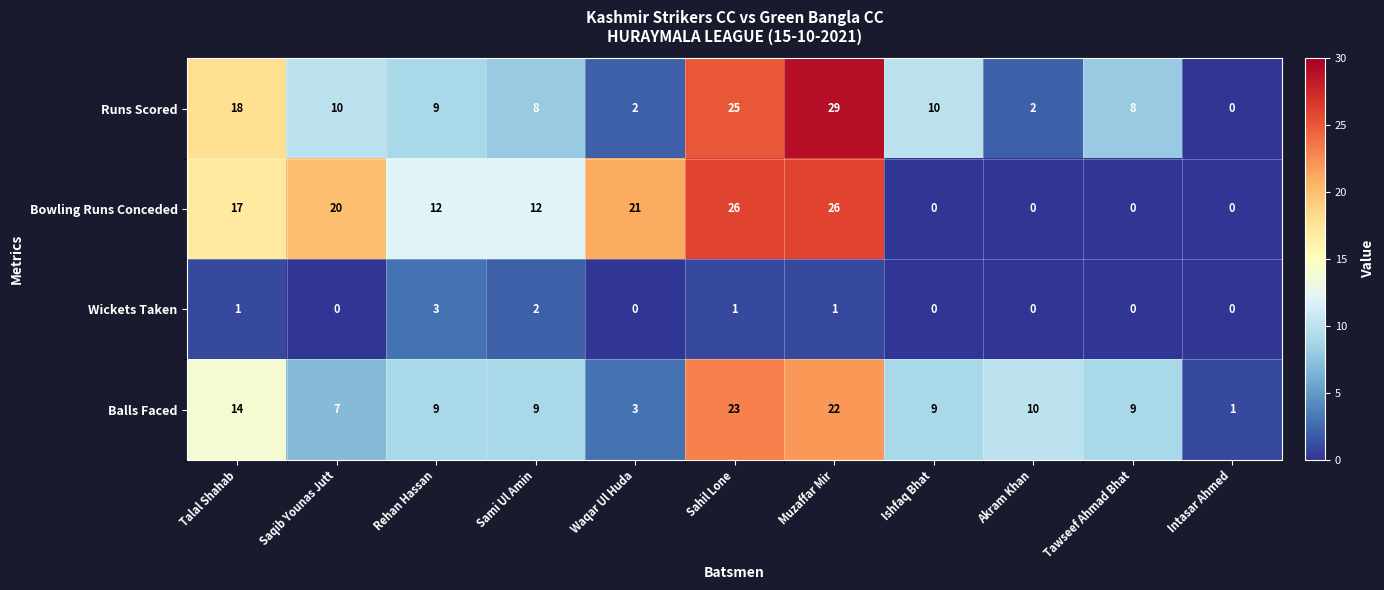

What is the difference between the maximum and second lowest values in the Wickets Taken series?

3